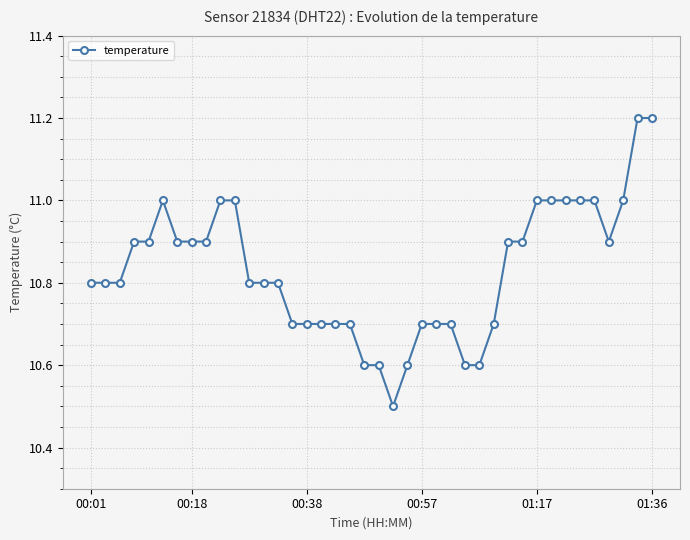

What is the value of the 20th point from the left?

10.6